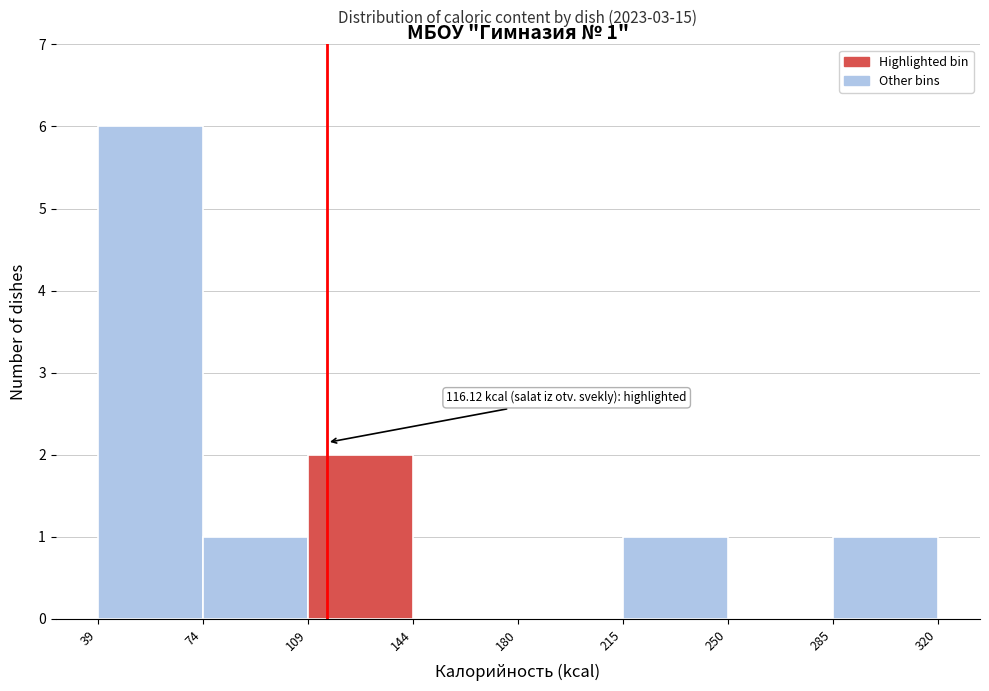

Over which range of the x-axis is the bar tallest?

39 to 74